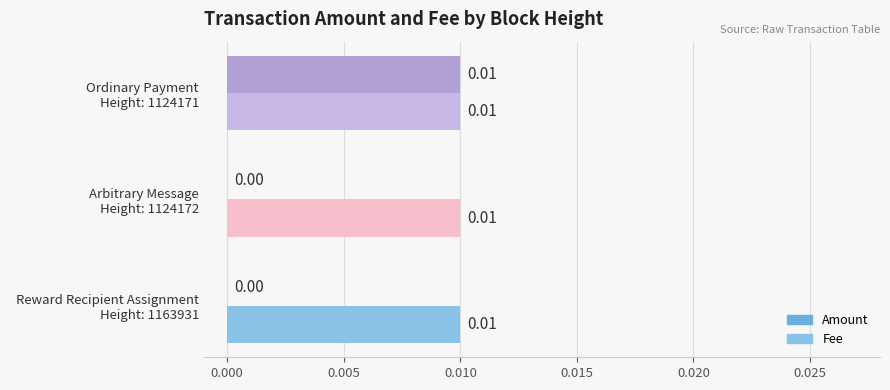

At which category is the sum across all series the highest?

  Ordinary Payment
Height: 1124171